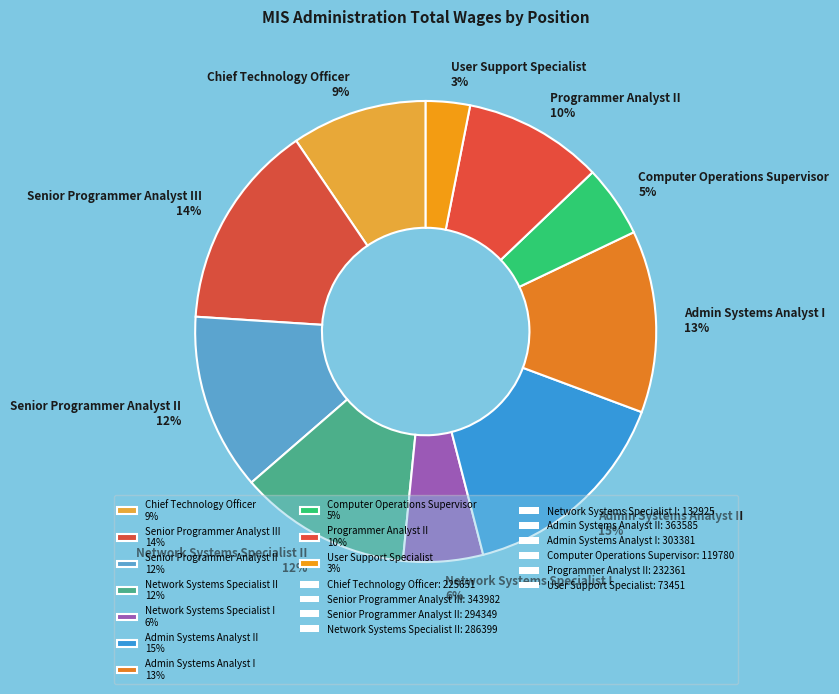

Is the sum of Senior Programmer Analyst III 14% and User Support Specialist 3% greater than half?

No